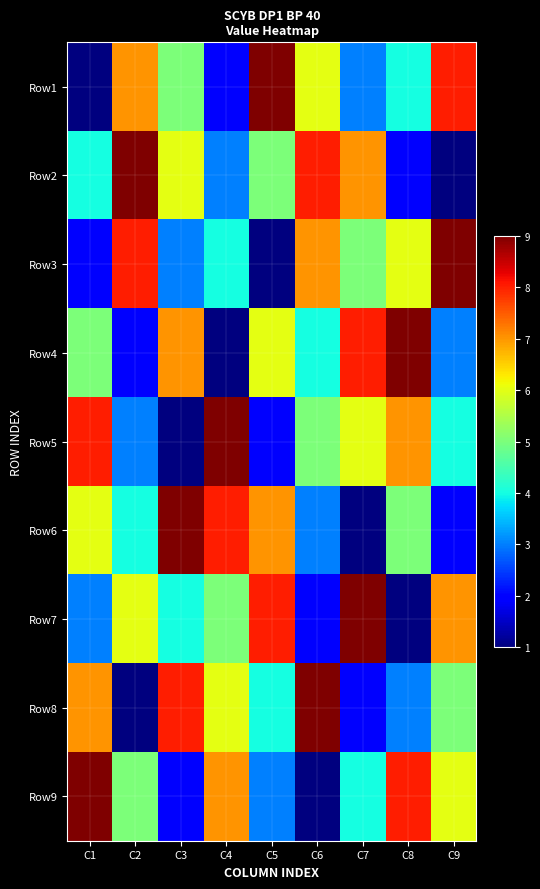

At C9, list the series in order from smallest to largest.

Row2, Row6, Row4, Row5, Row8, Row9, Row7, Row1, Row3